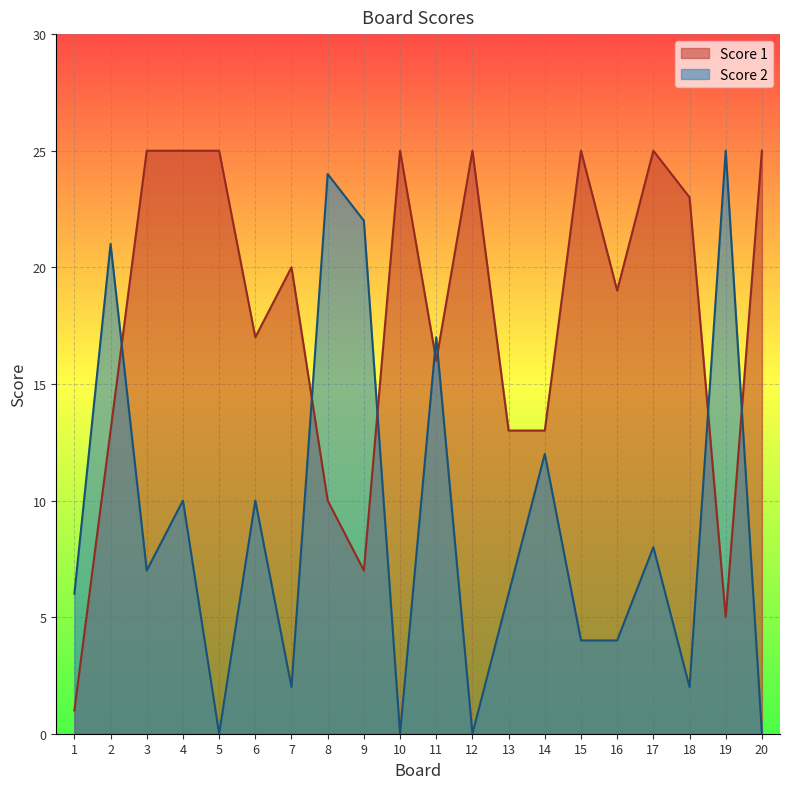

Rank the categories by Score 1 value from lowest to highest.

1, 19, 9, 8, 2, 13, 14, 11, 6, 16, 7, 18, 3, 4, 5, 10, 12, 15, 17, 20